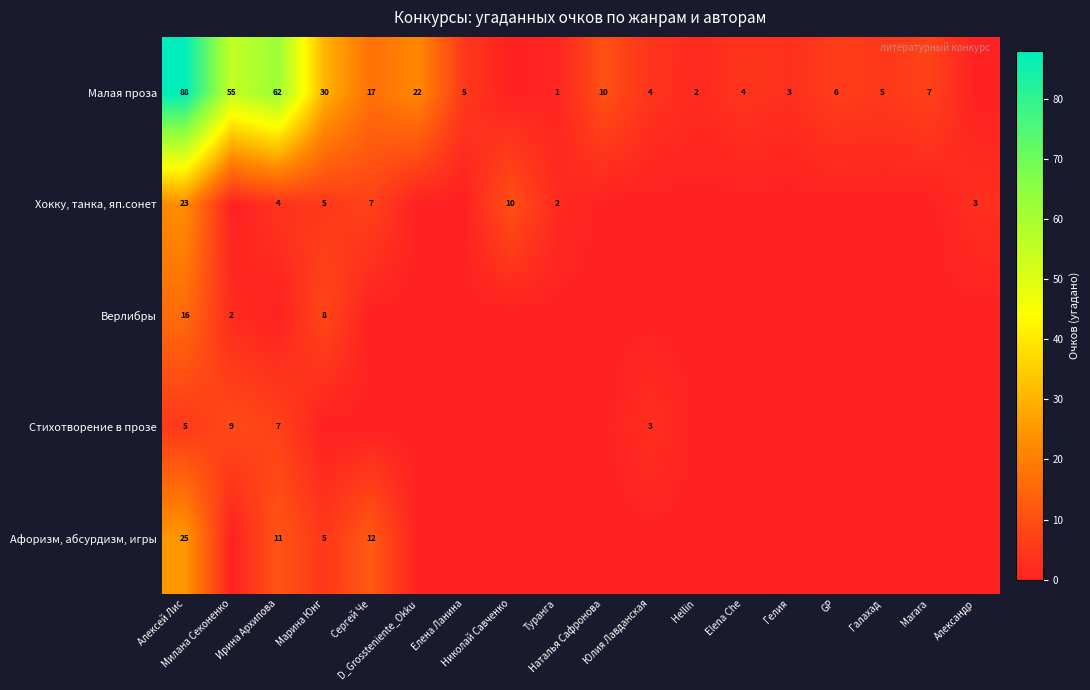

Which category has the highest value in the Верлибры series?

Алексей Лис